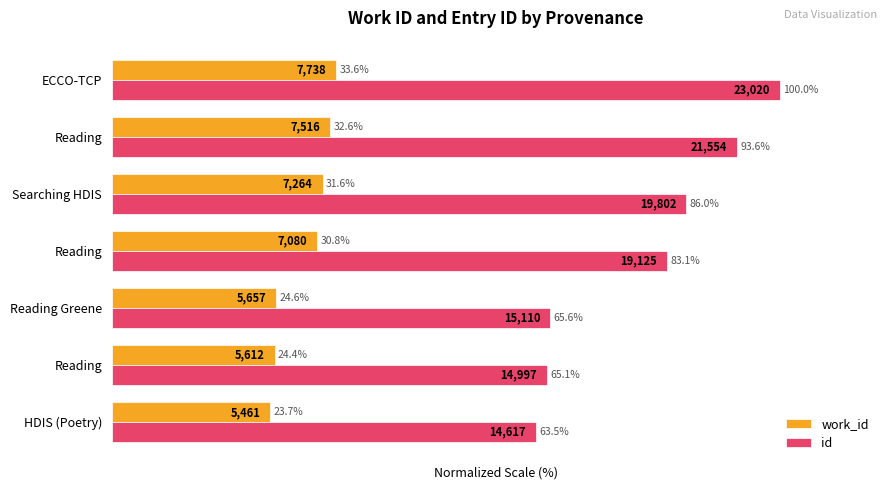

How many values in the id series exceed 83?

4